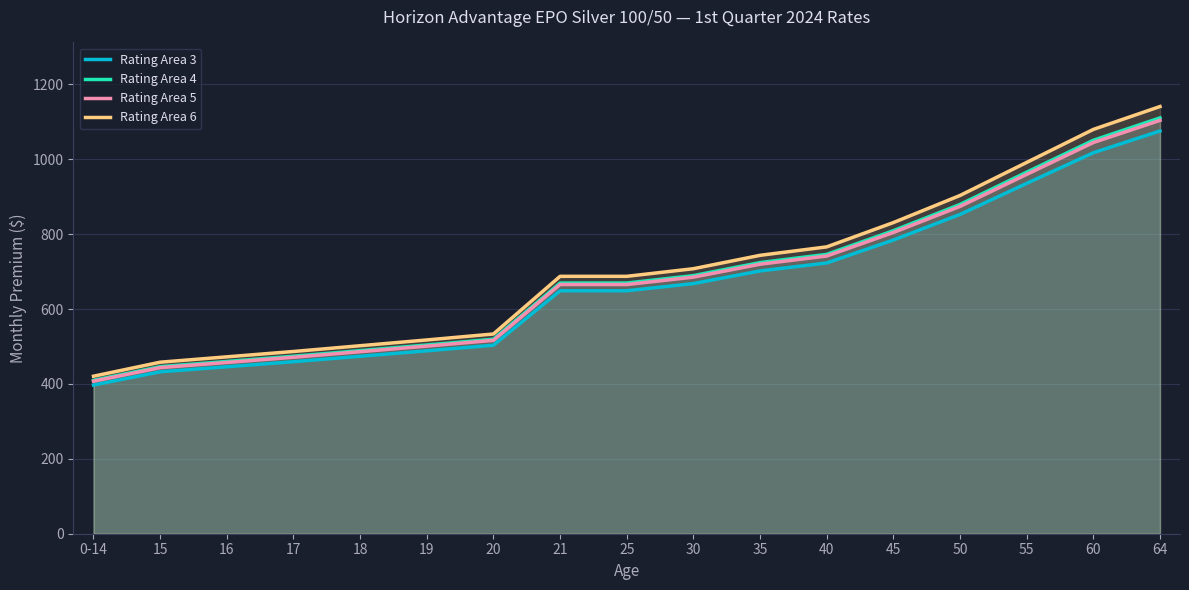

Which has a higher value, 19 or 20?

20